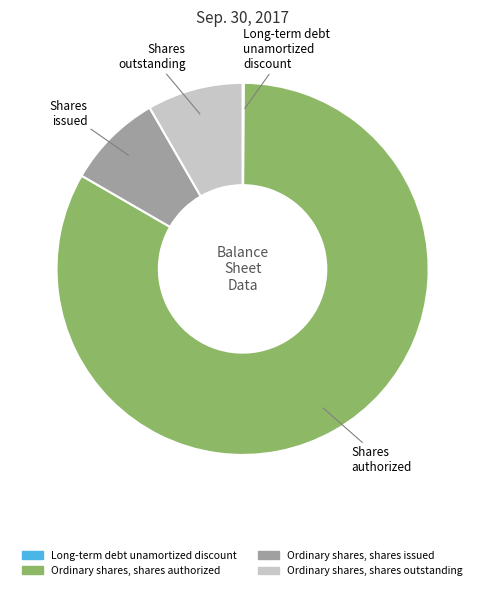

Which slice is the largest?

Ordinary shares, shares authorized